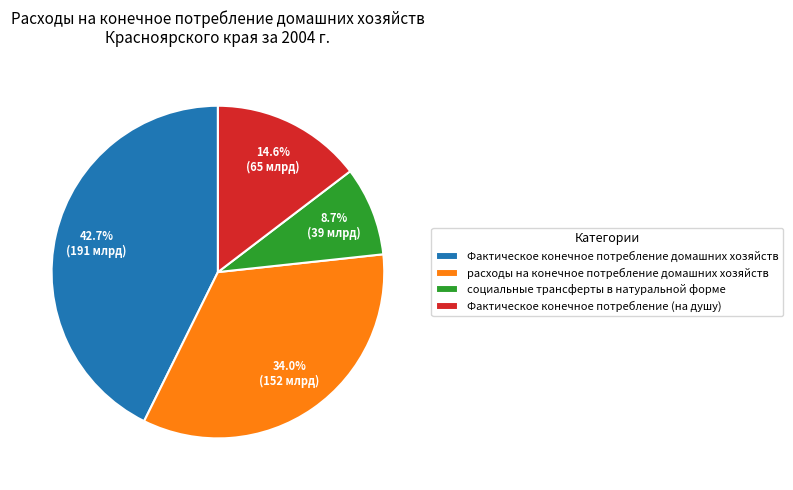

Which slice is the smallest?

социальные трансферты в натуральной форме